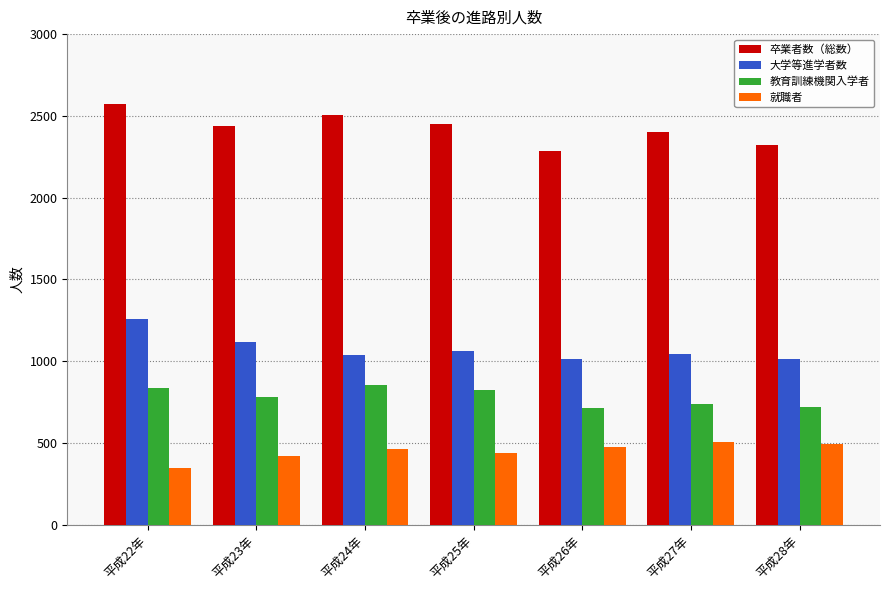

The value of 教育訓練機関入学者 at 平成26年 is 715. True or false?

True